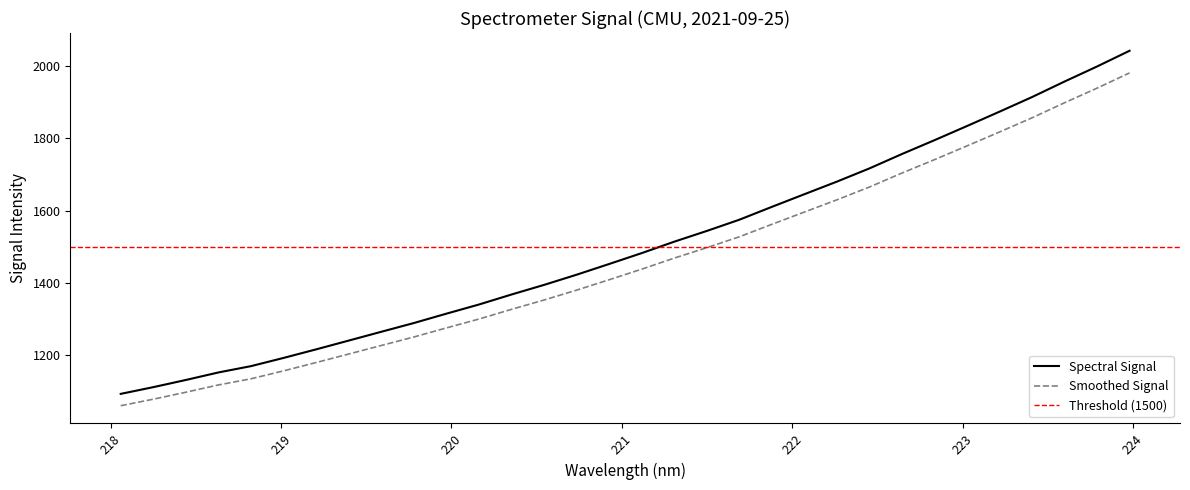

True or false: Smoothed Signal and Spectral Signal cross at least once.

False